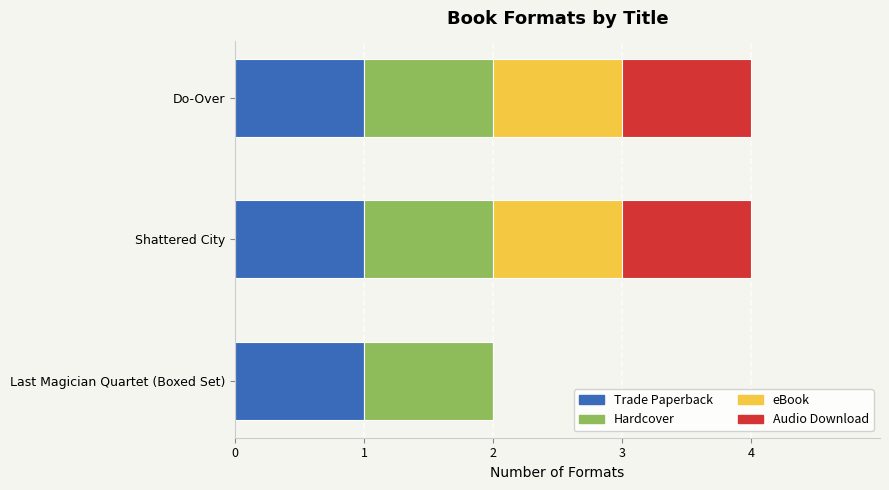

What is the total value across all series at Shattered City?

4